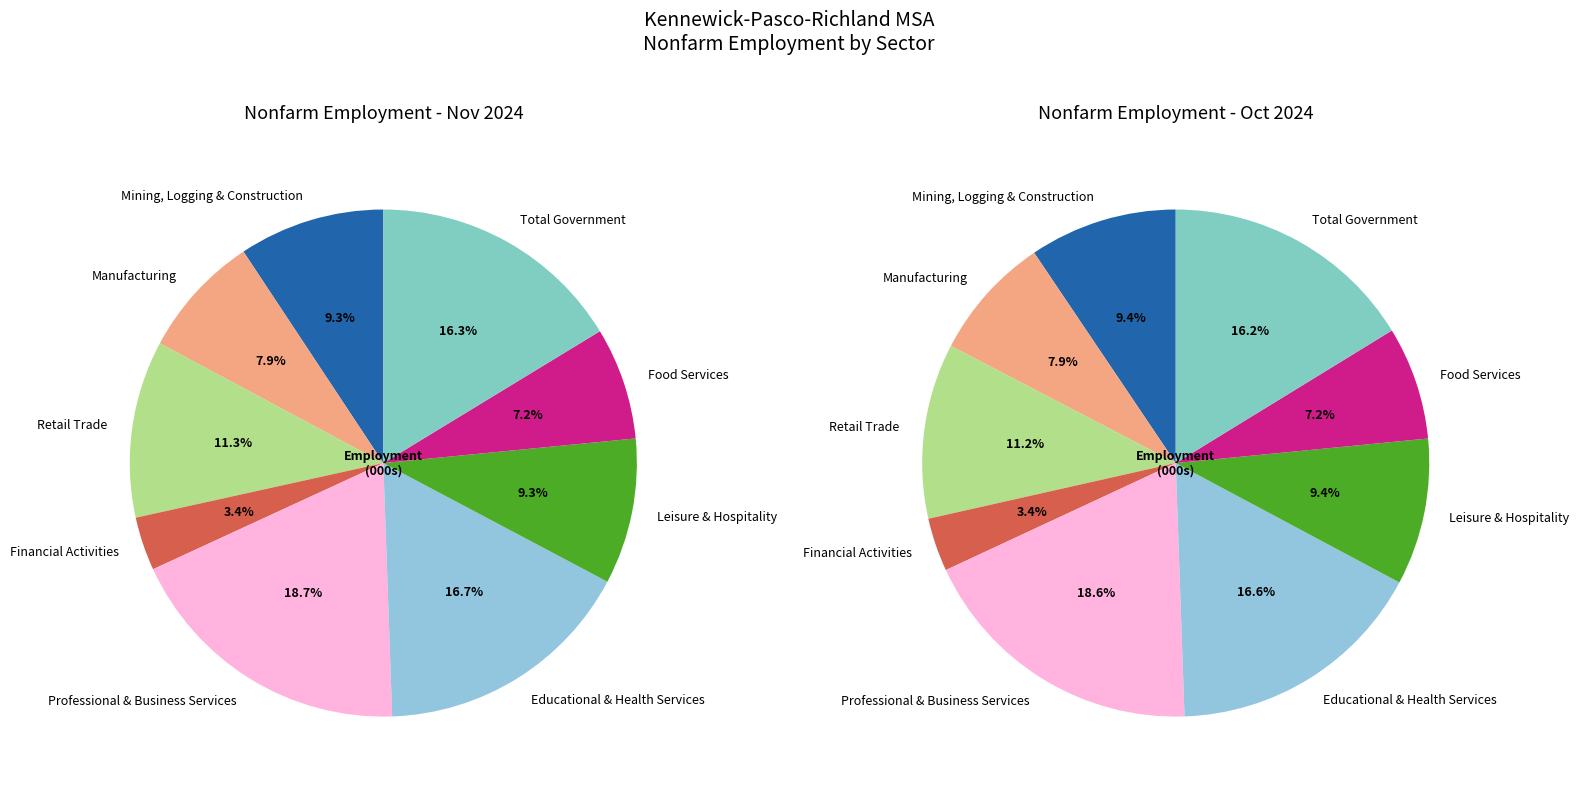

Is there a majority slice in this chart?

No